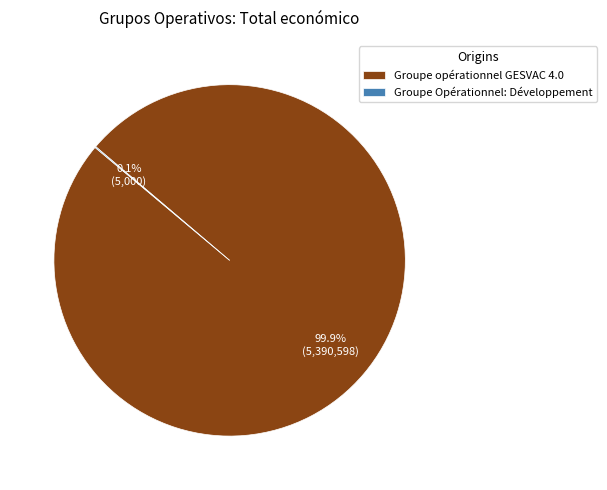

Which slice is the largest?

Groupe opérationnel GESVAC 4.0